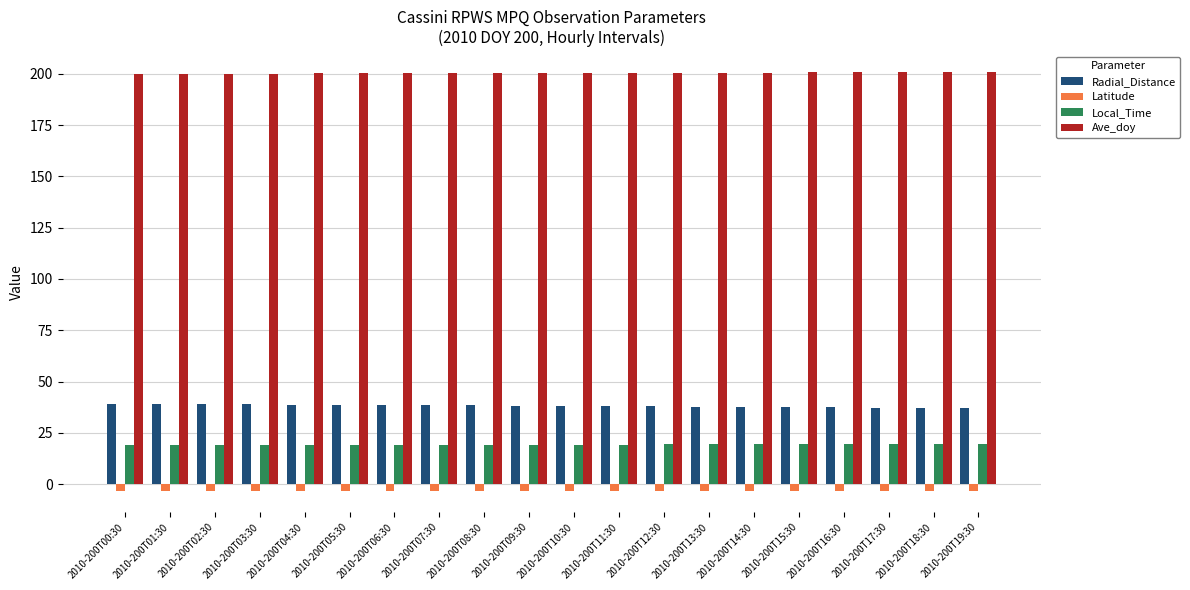

How many data points does each series have?

20